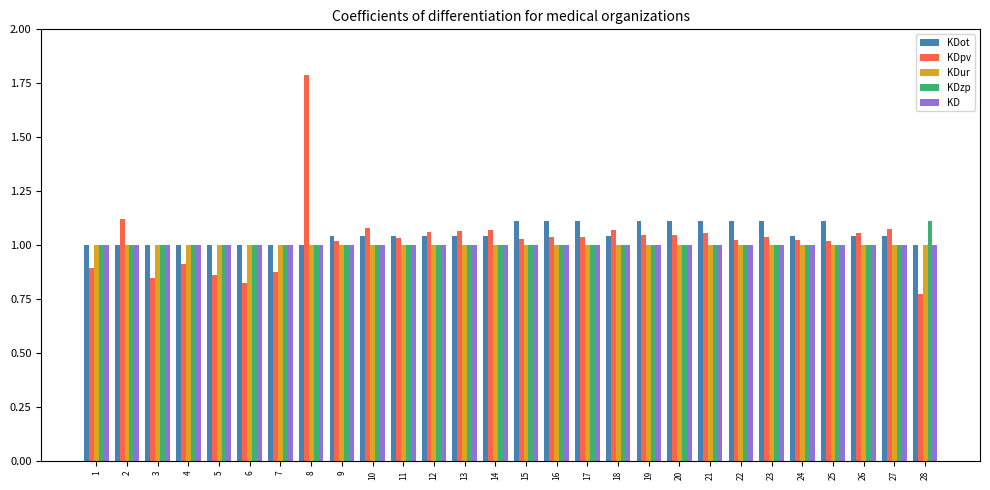

At how many categories does at least one series exceed 0?

28